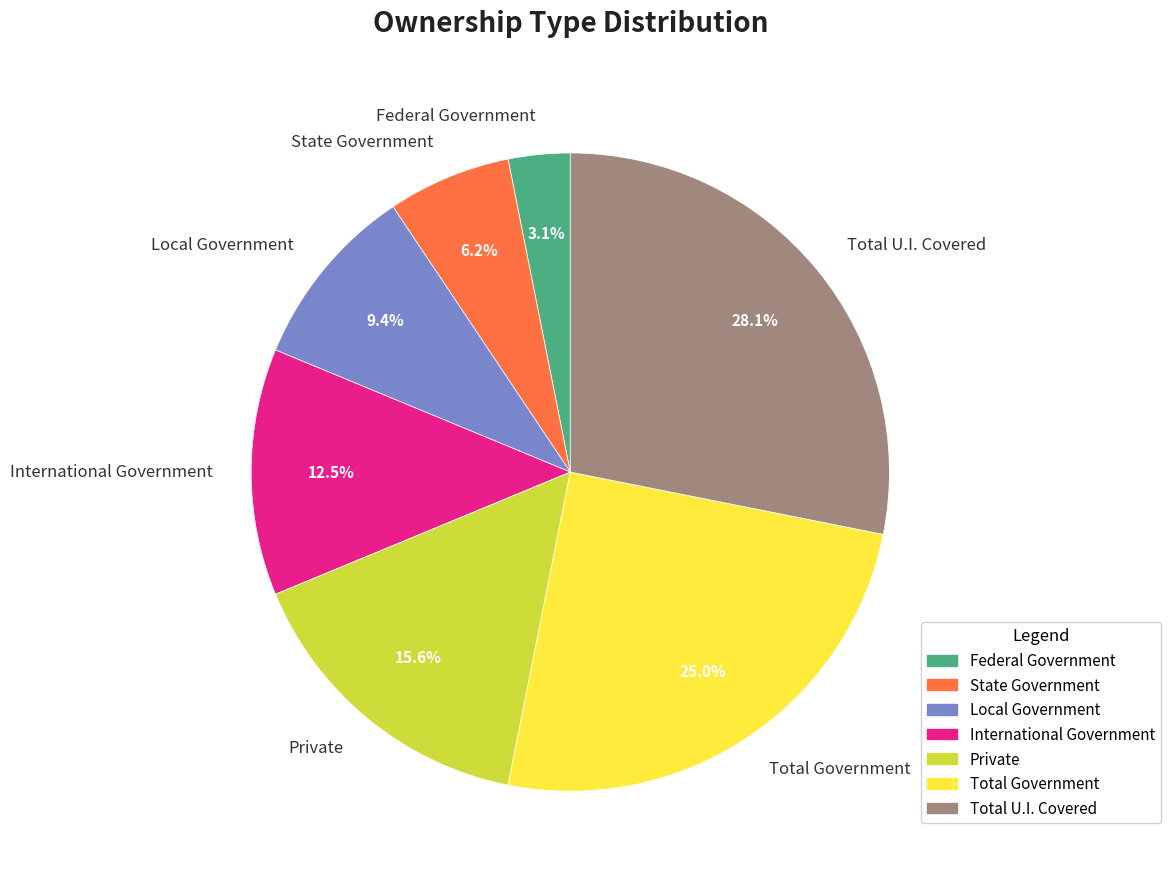

Rank the categories by value from highest to lowest.

Total U.I. Covered, Total Government, Private, International Government, Local Government, State Government, Federal Government